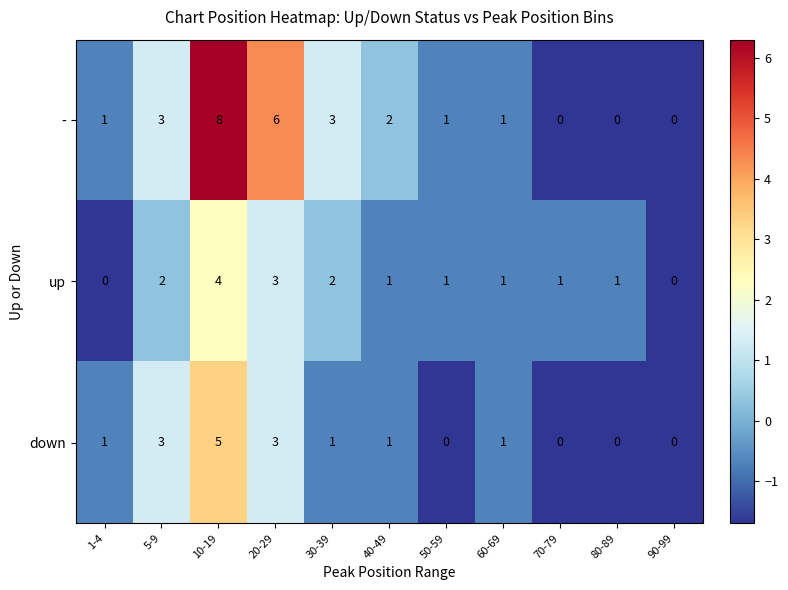

At which category is the sum across all series the highest?

10-19